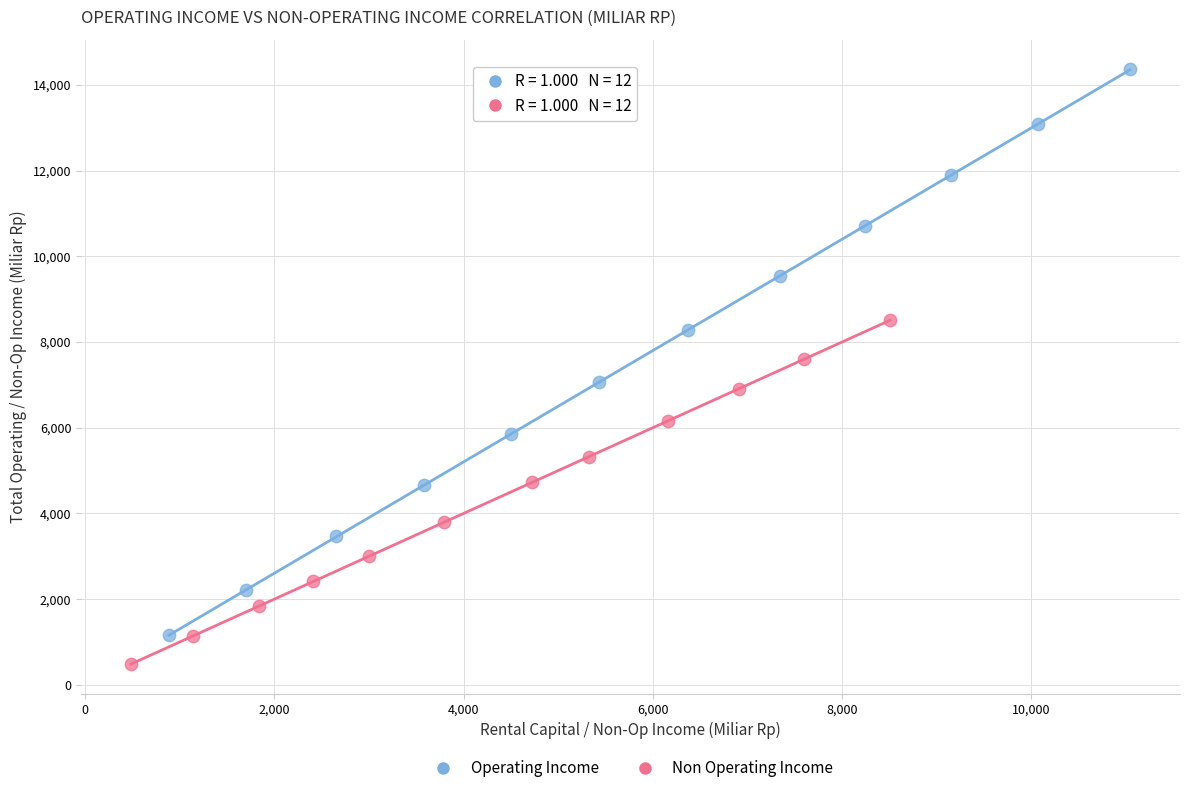

What are all the series names shown in the legend?

Operating Income, Non Operating Income